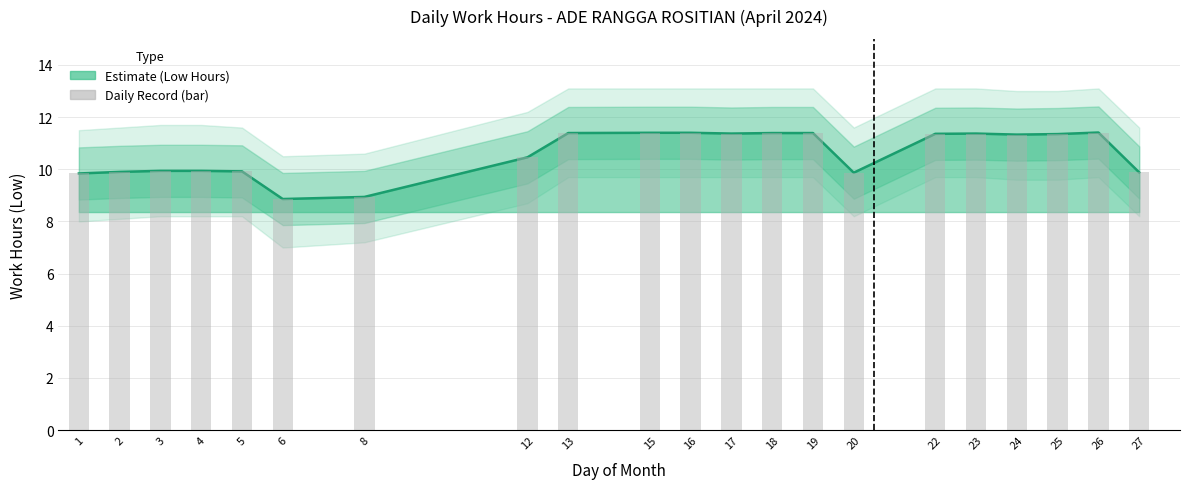

List the labels in order of value, largest first.

26, 15, 16, 13, 18, 19, 17, 23, 22, 25, 24, 12, 3, 4, 5, 2, 27, 20, 1, 8, 6